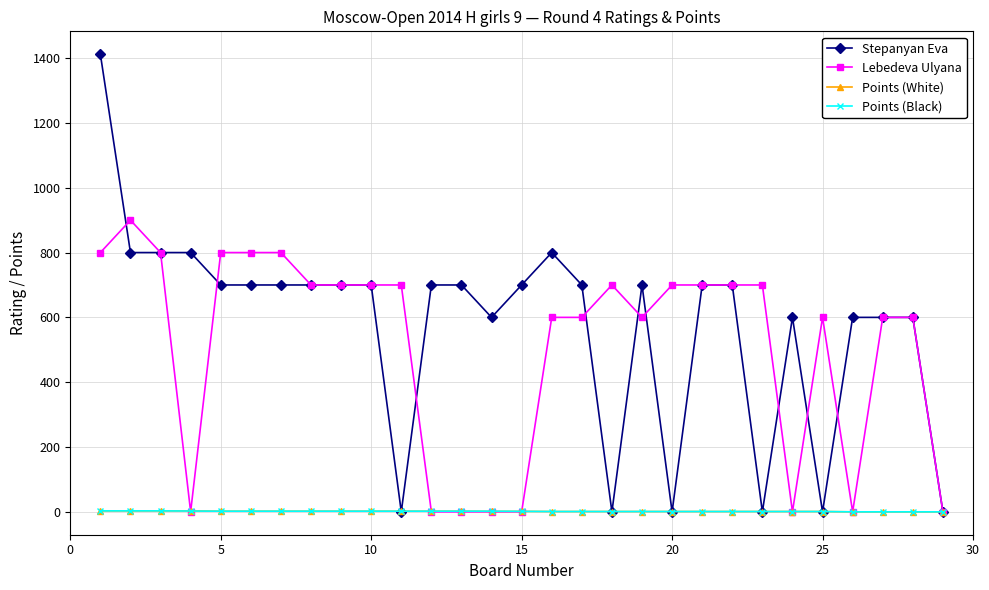

What is the value of the Stepanyan Eva point at the 16th from the left?

800.0